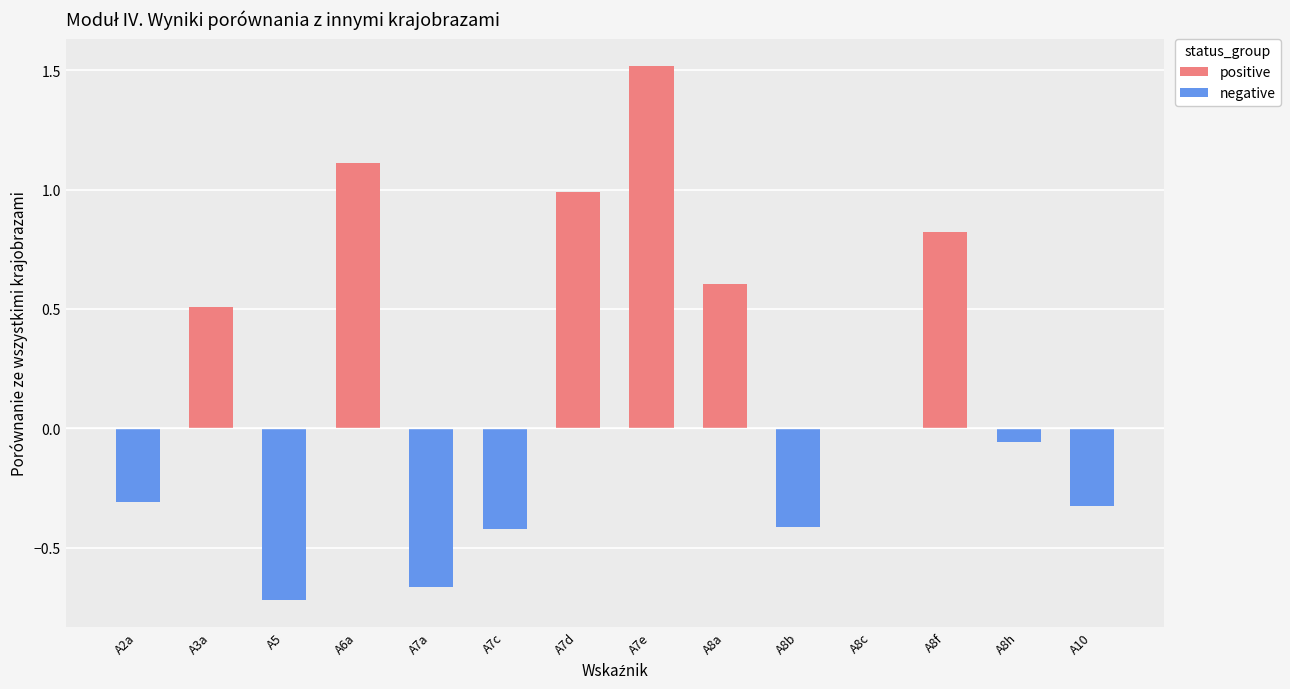

What position from the left is A5?

3